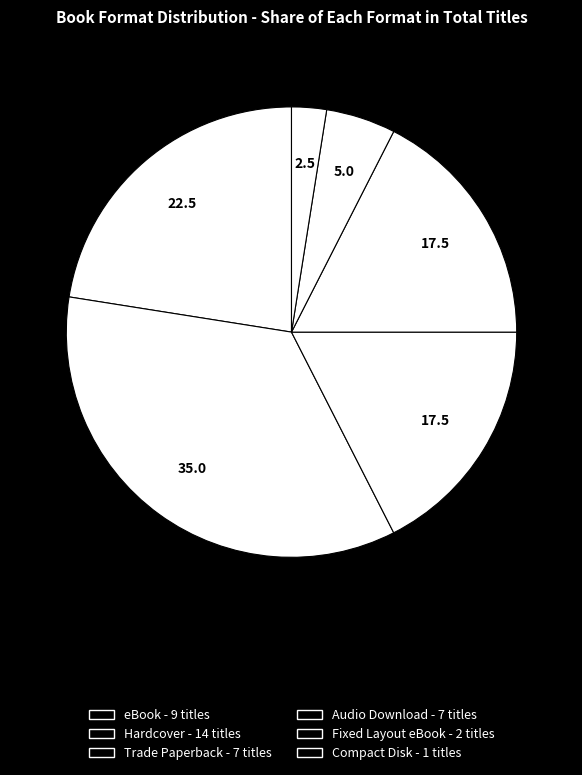

What percentage is NOT represented by Audio Download?

82.5%